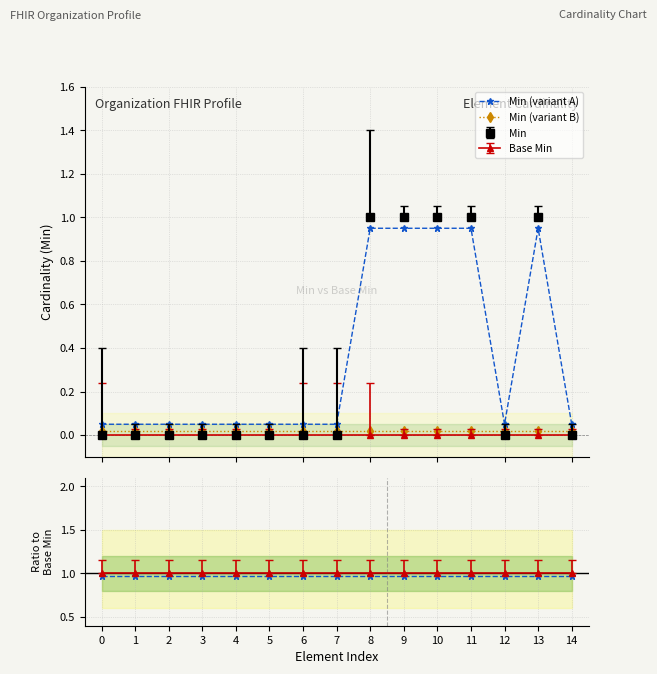

What is the greatest value displayed?

1.0